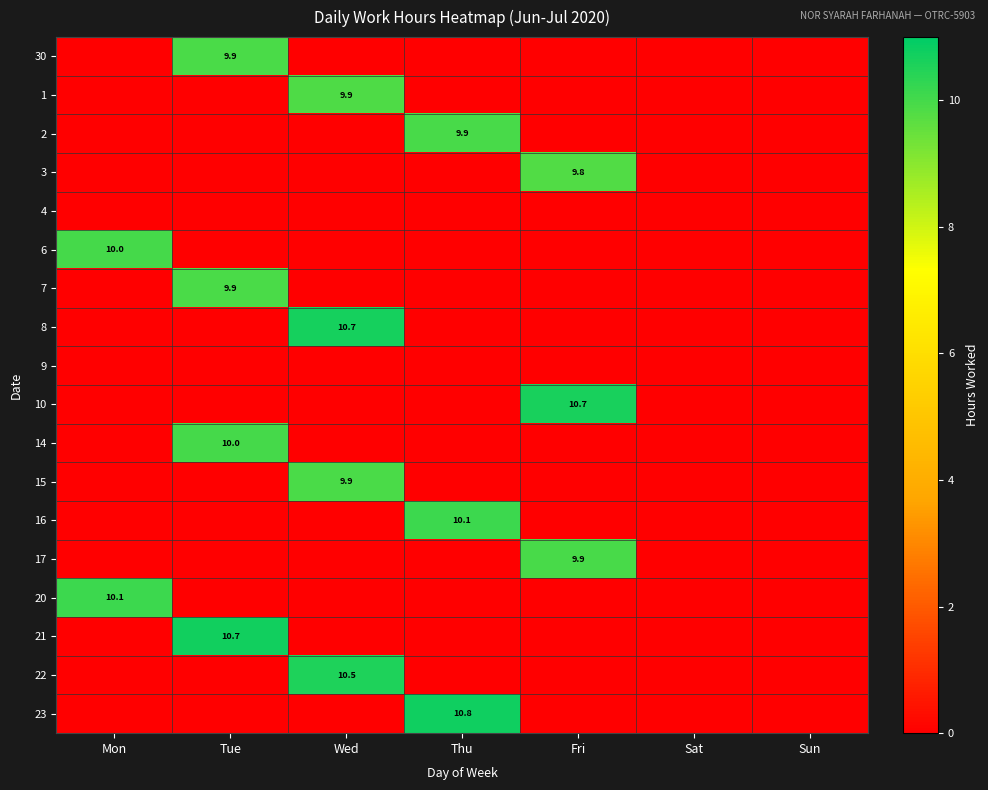

At which category is the sum across all series the highest?

Wed